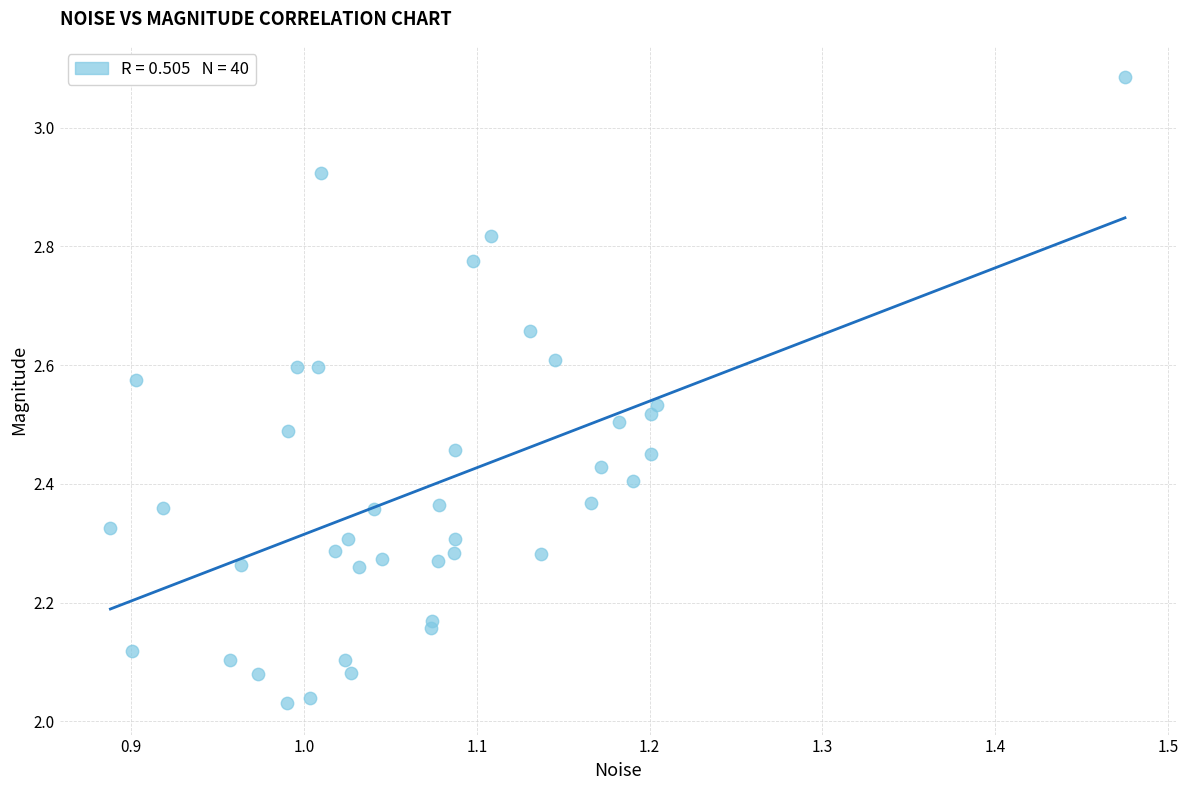

What is the range of X values (max minus min)?

0.6